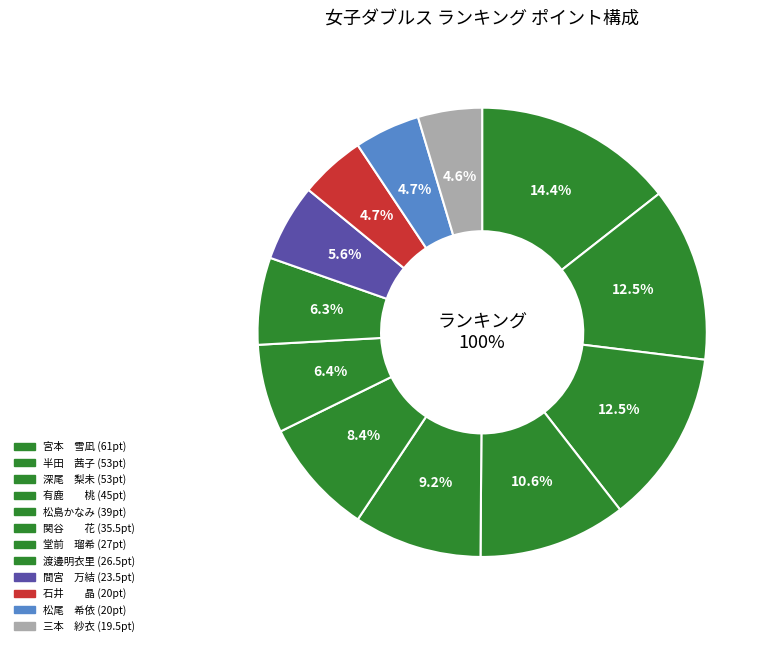

What is the change in value from 松島かなみ to 松尾　希依?

-19.0